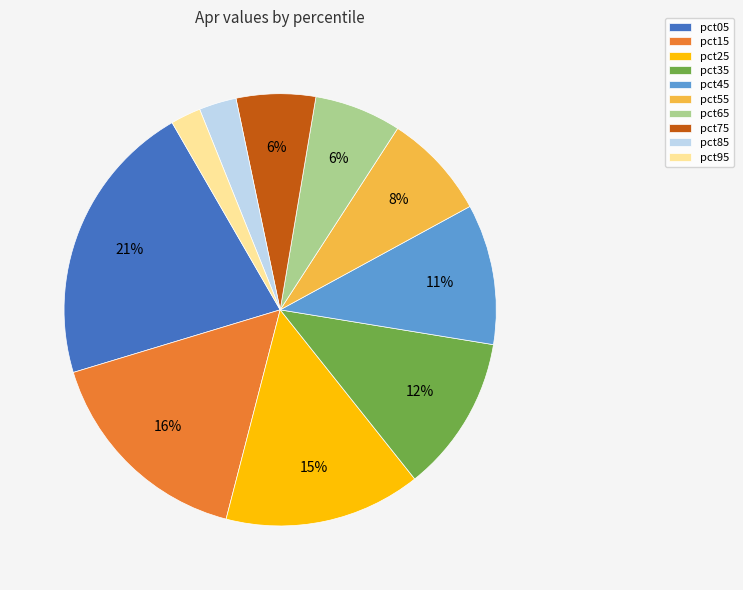

Is it true that pct45 is 11% of the pie?

True